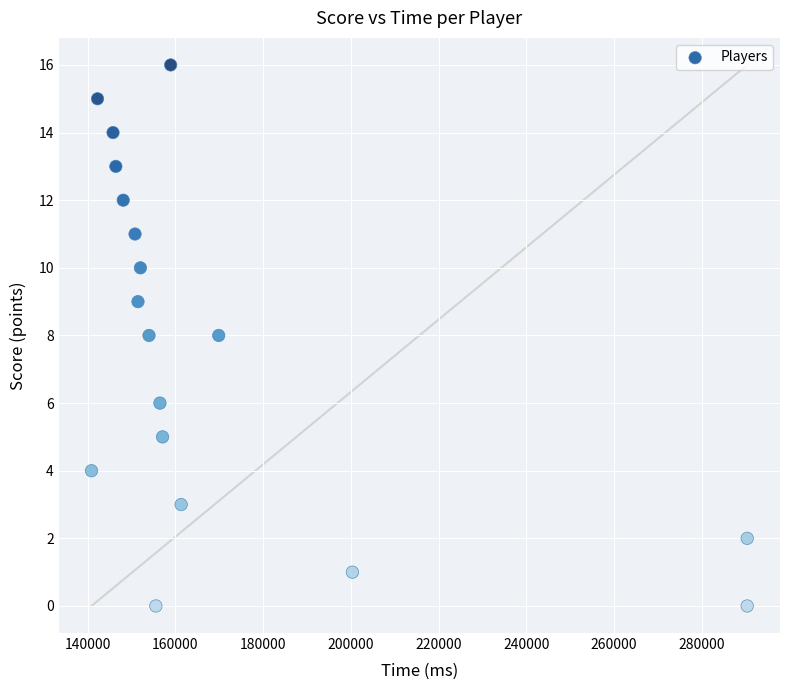

What is the range of Y values (max minus min)?

16